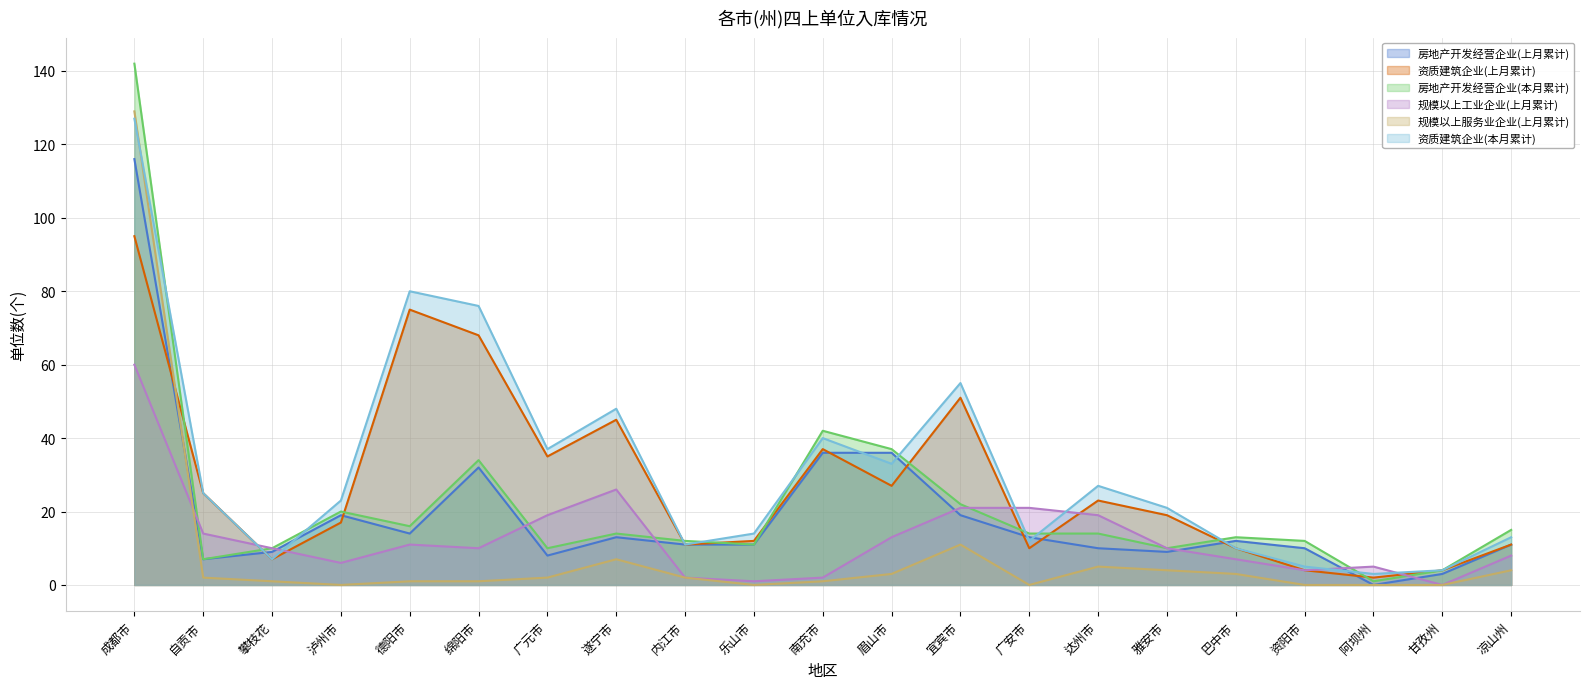

What is the maximum value for 规模以上工业企业(上月累计)?

60